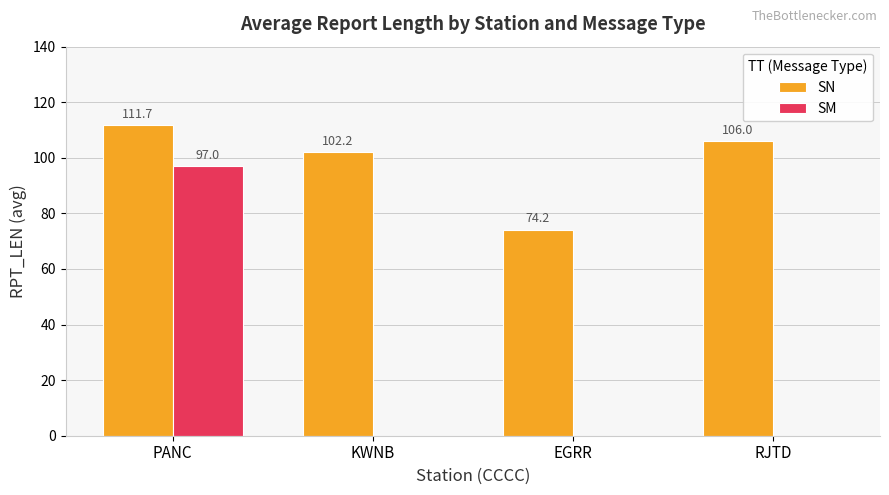

What is the maximum value shown in the chart?

111.7